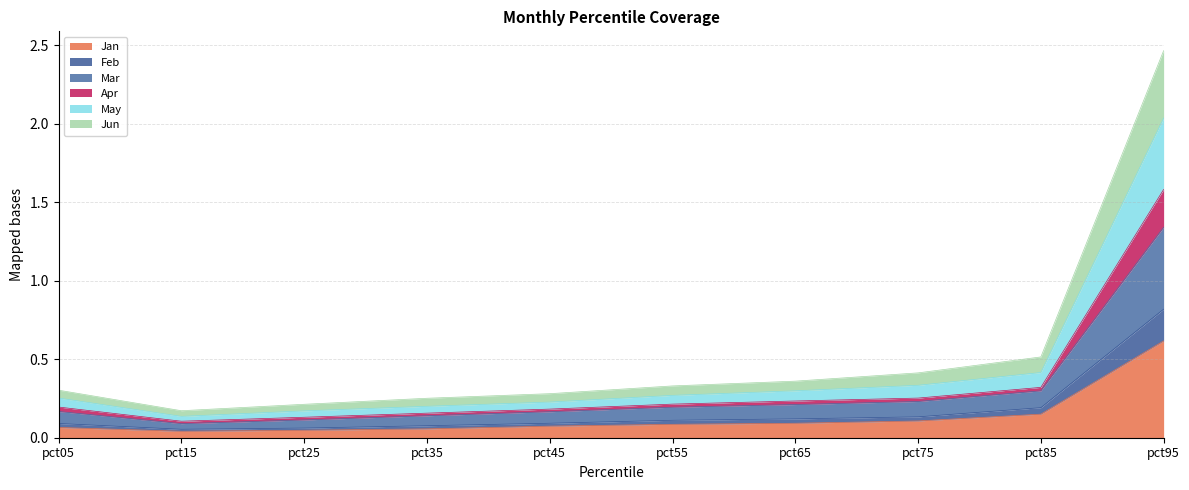

At which category is the sum across all series the highest?

pct95